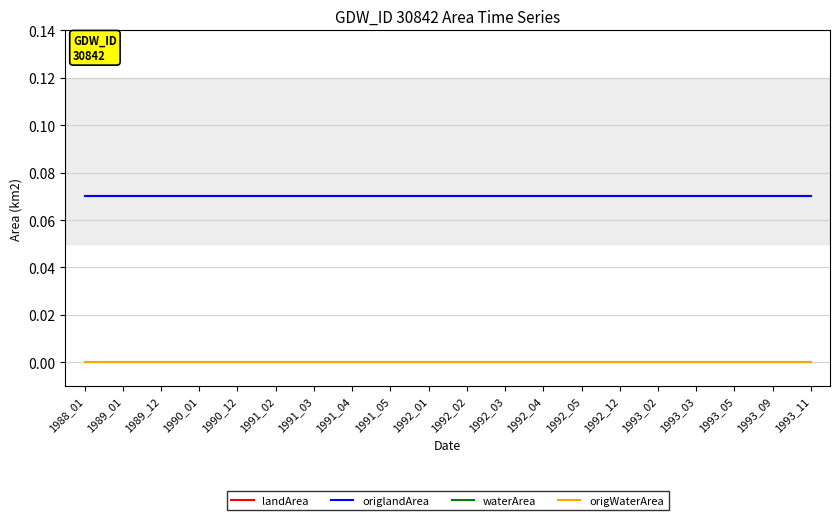

Does the chart display data point markers on the line(s)?

No